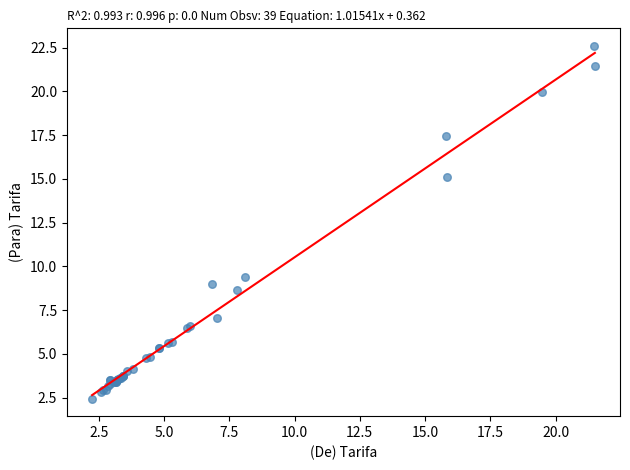

What Y value in the scatter plot is closest to 12?

9.4